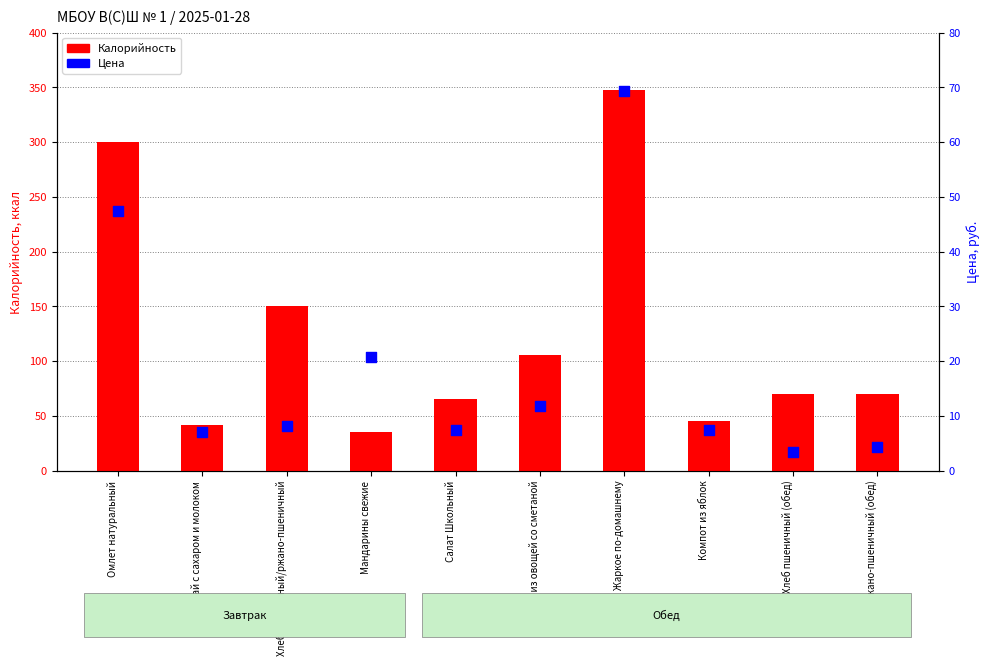

At which category is the sum across all series the highest?

Жаркое по-домашнему